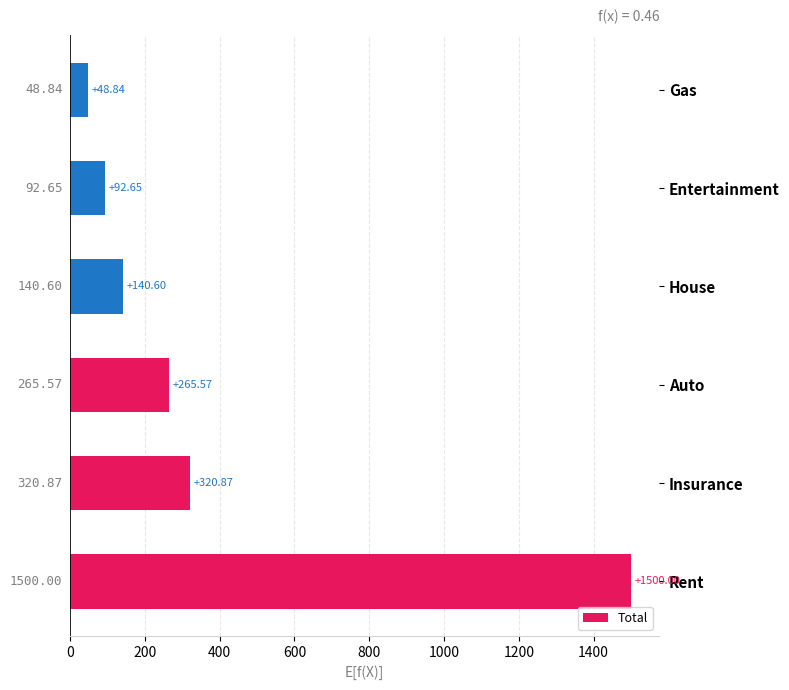

How many distinct data groups are displayed?

1